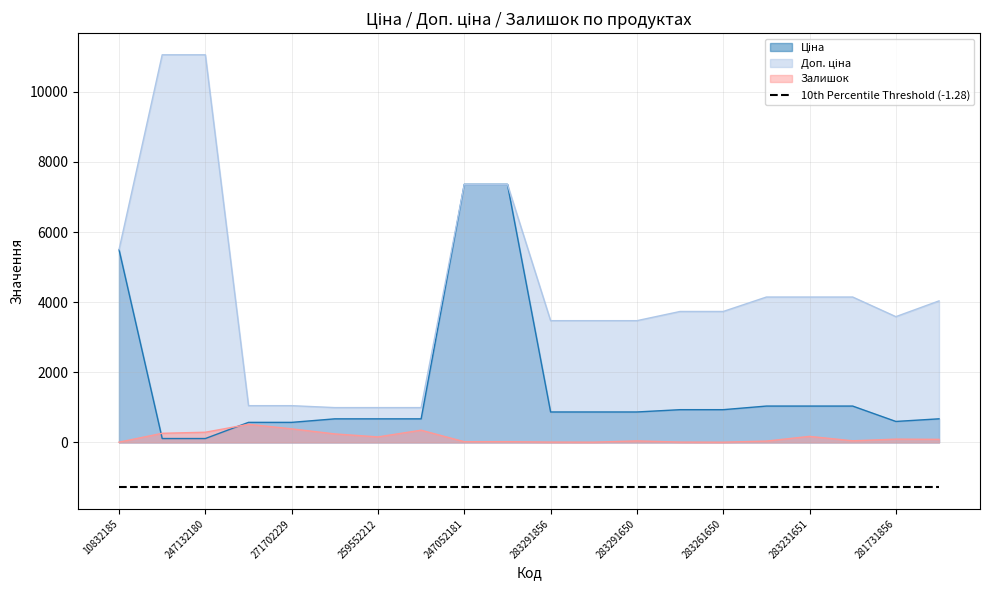

Does the chart display data point markers on the line(s)?

No